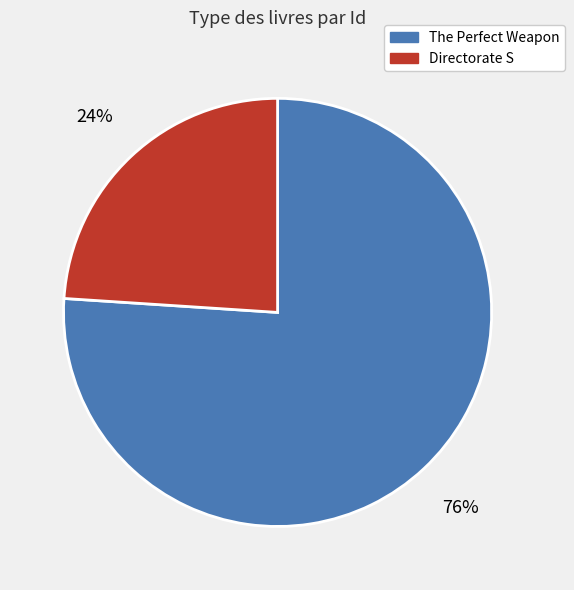

To the nearest percent, what portion does Directorate S represent?

24%